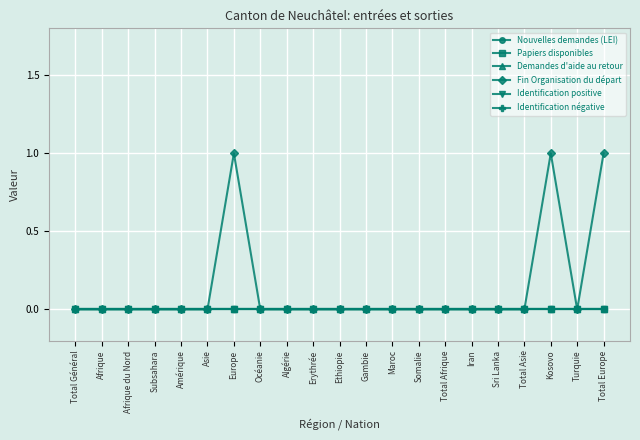

What is the label of the 17th point from the left?

Sri Lanka